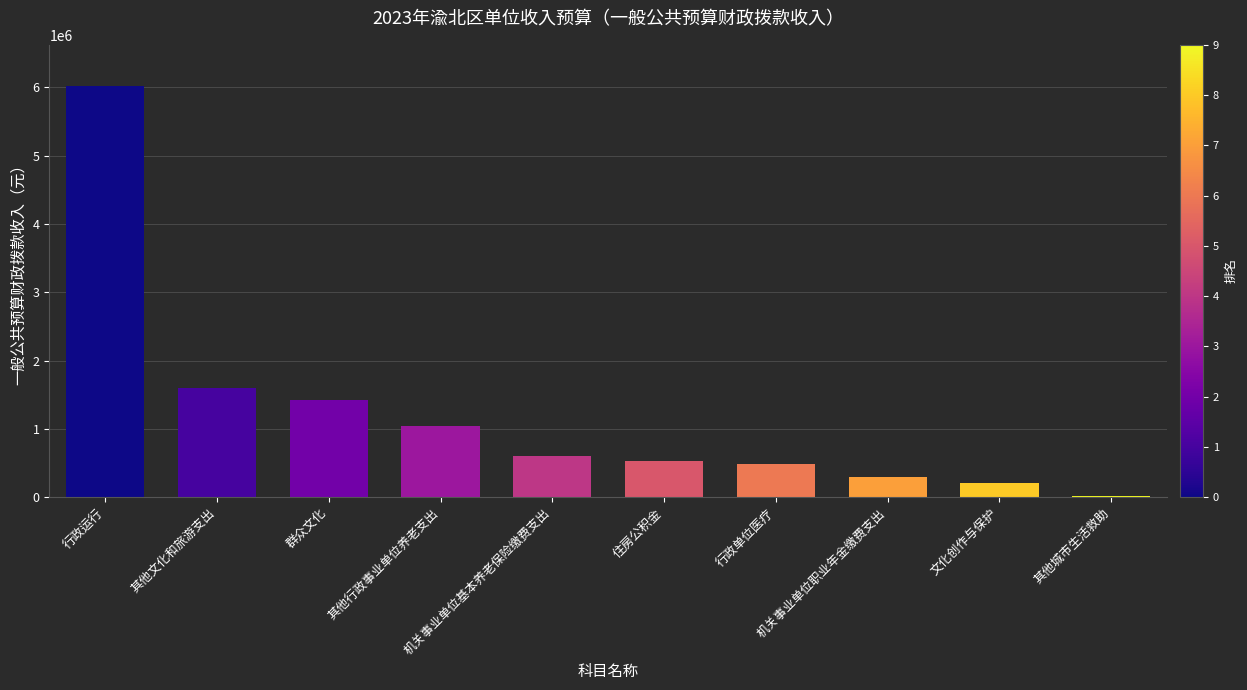

What is the sum of all values?

12198466.1